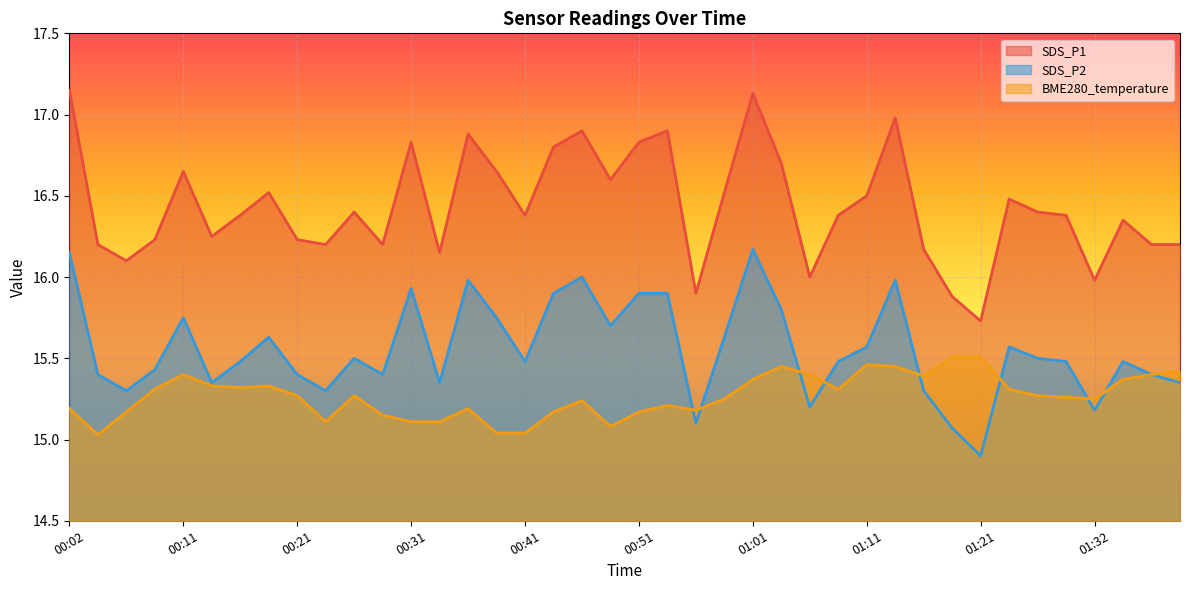

True or false: SDS_P2 has a value of 15.8 at 01:04.

True